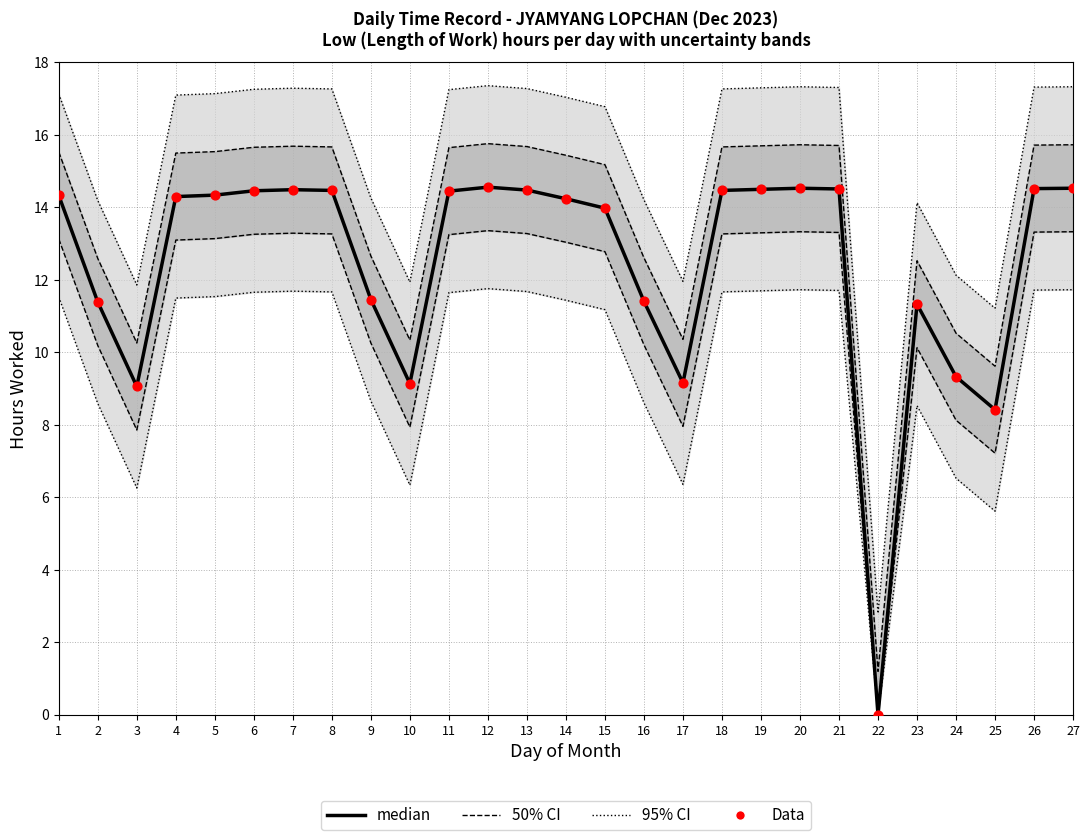

Which series reaches the minimum Y coordinate?

median